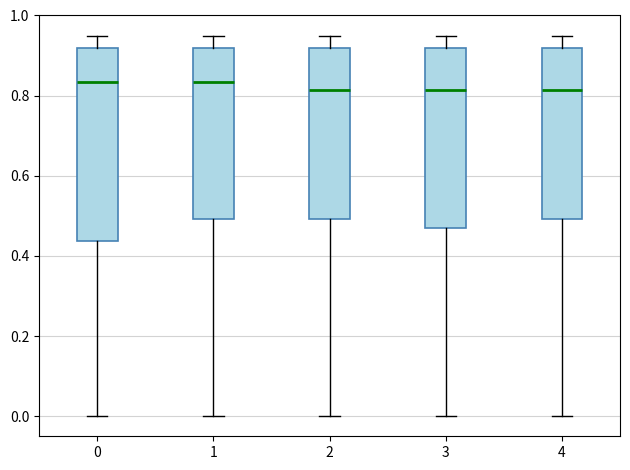

Where does the median line of the box at x = 0 sit on the y-axis? The values are not printed on the chart, so give them approximately, as read against the axis.

0.84